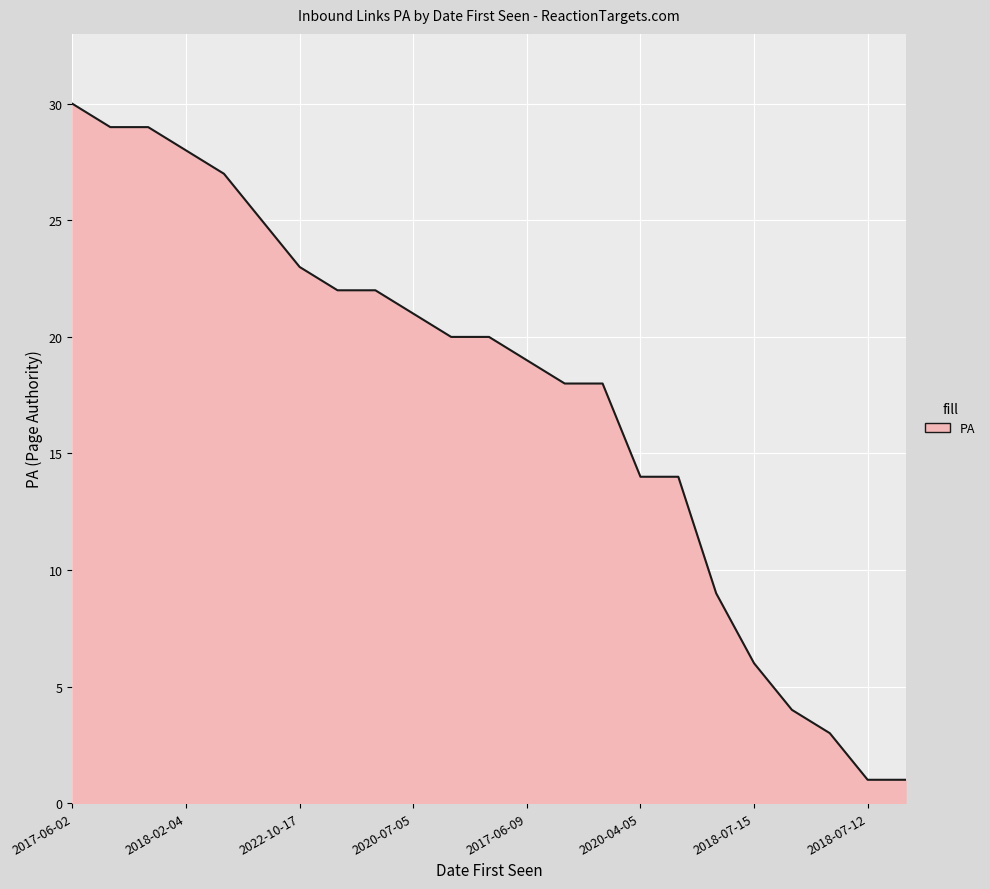

Reading right to left, extract all data points from this chart.

1	1	3	4	6	9	14	14	18	18	19	20	20	21	22	22	23	25	27	28	29	29	30